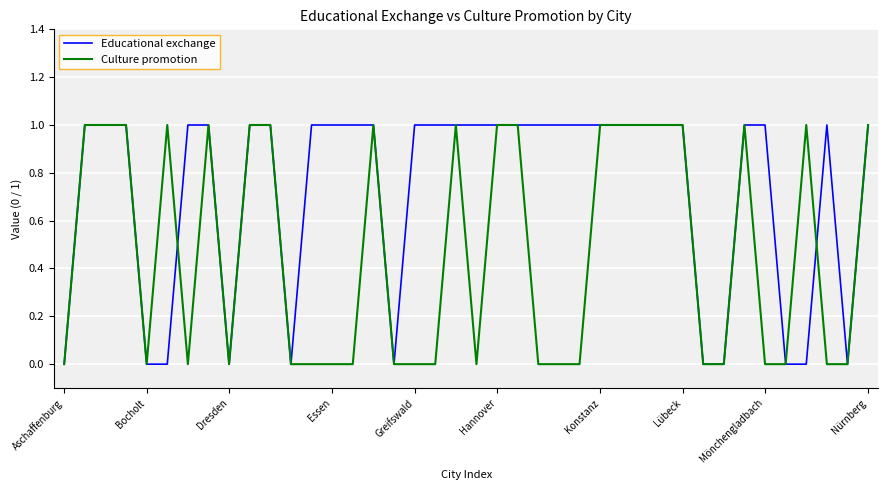

Which series has the largest total across all categories?

Educational exchange